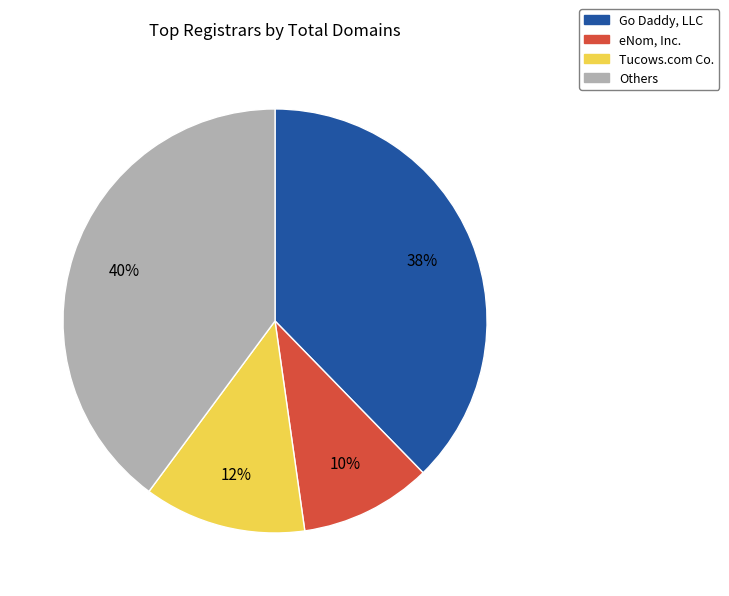

Is there any slice that represents more than half of the pie?

No